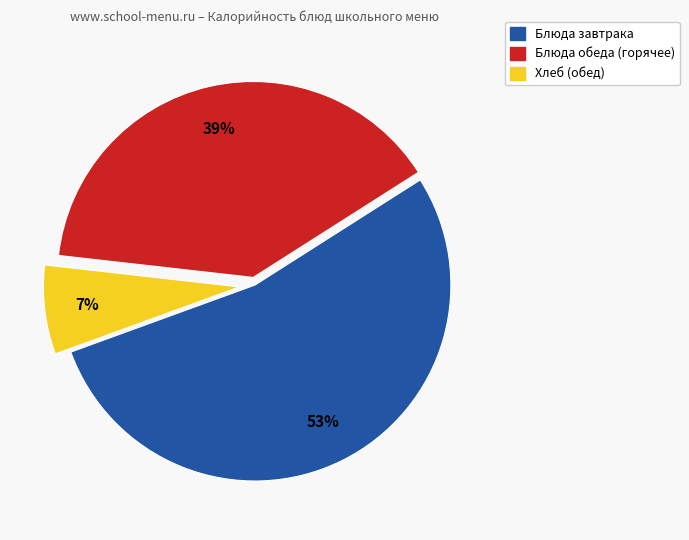

The Блюда обеда (горячее) slice represents 31% of the pie. True or false?

False